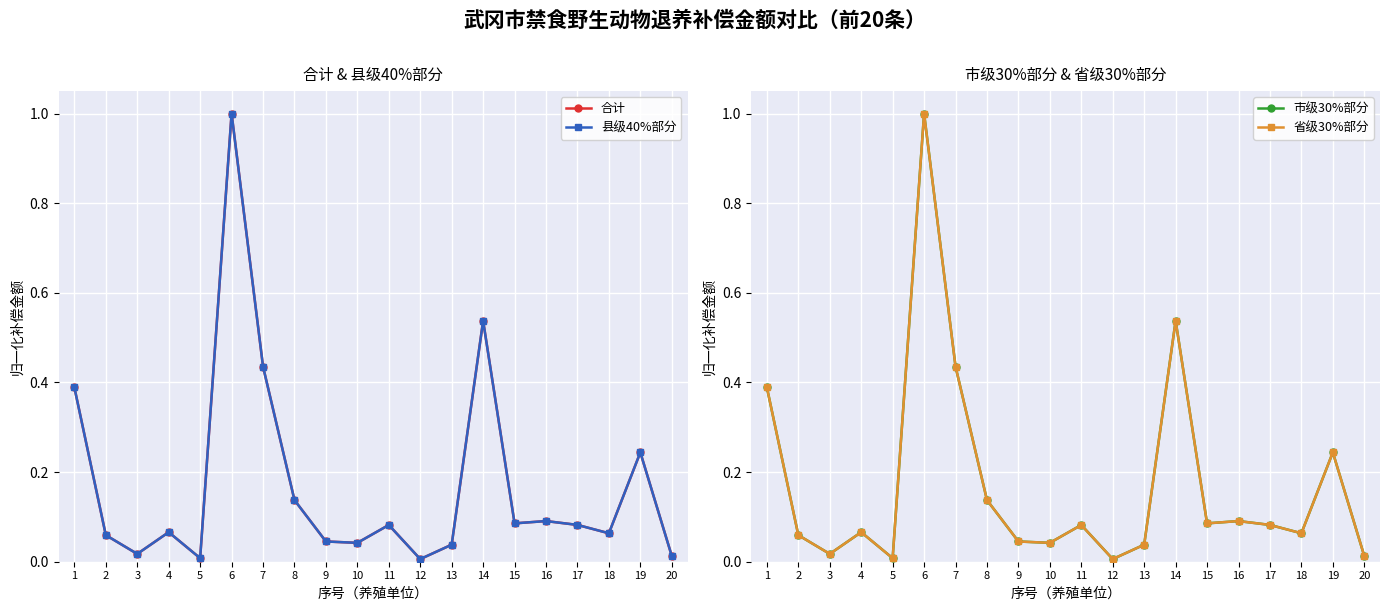

In 合计, how many points are higher than both neighbors (excluding endpoints)?

6